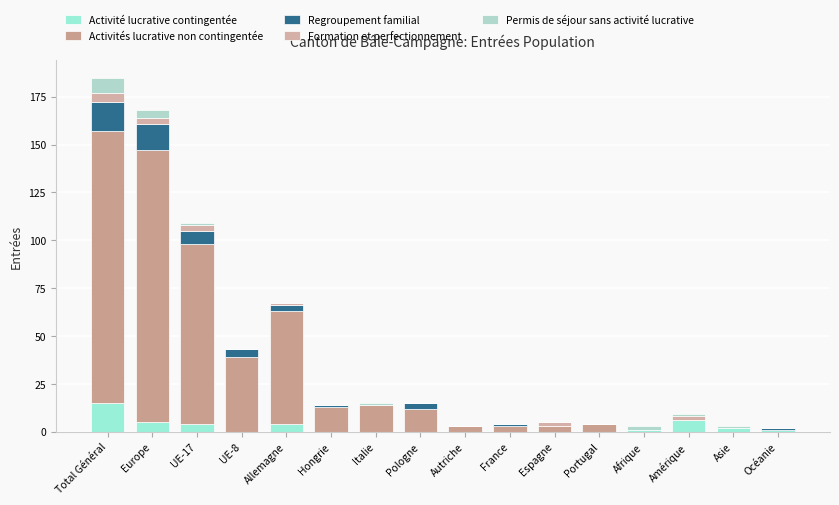

What is the difference between the second highest and second lowest values in the Permis de séjour sans activité lucrative series?

4